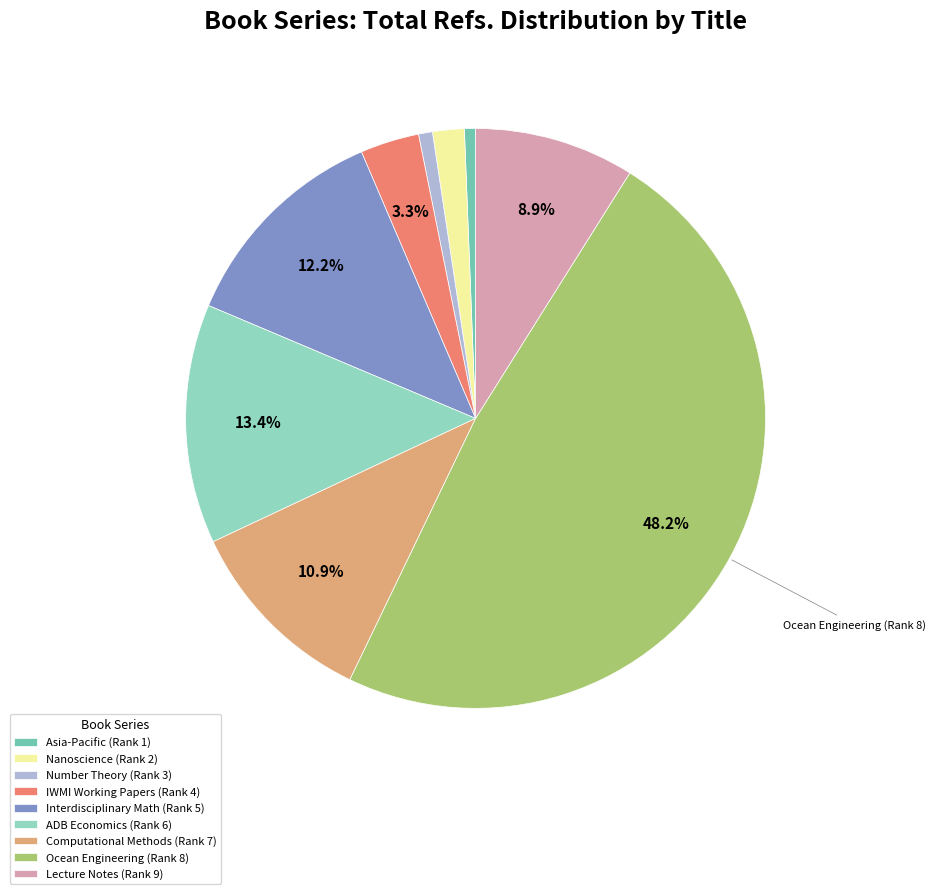

Count the number of slices in the pie.

9